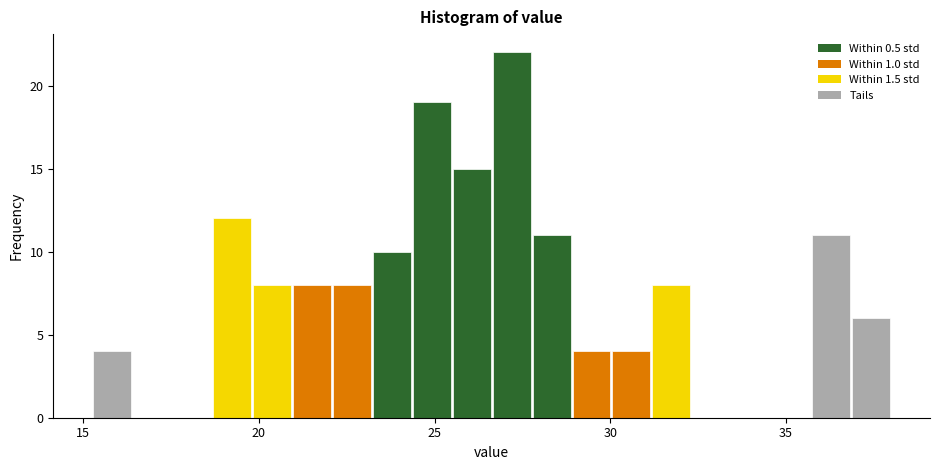

Read against the x-axis, roughly where is the centre of the tallest bar?

27.0